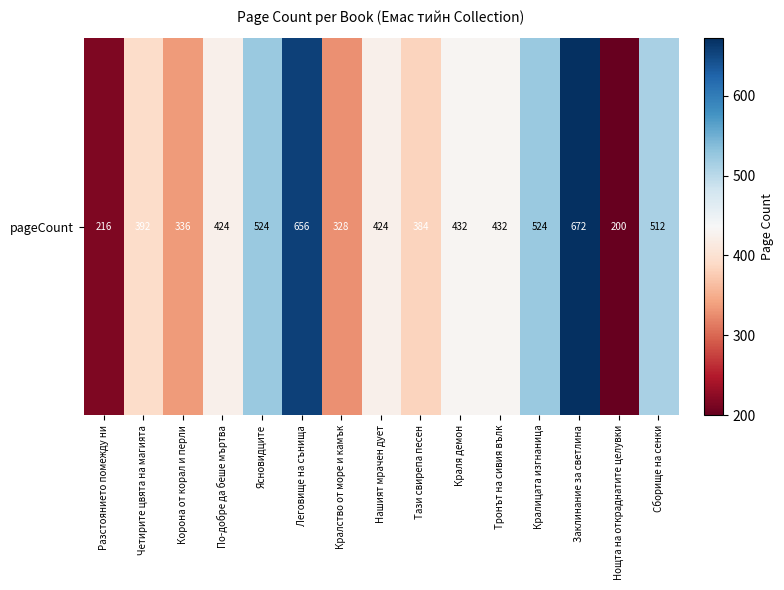

What is the change in value from По-добре да беше мъртва to Кралство от море и камък?

-96